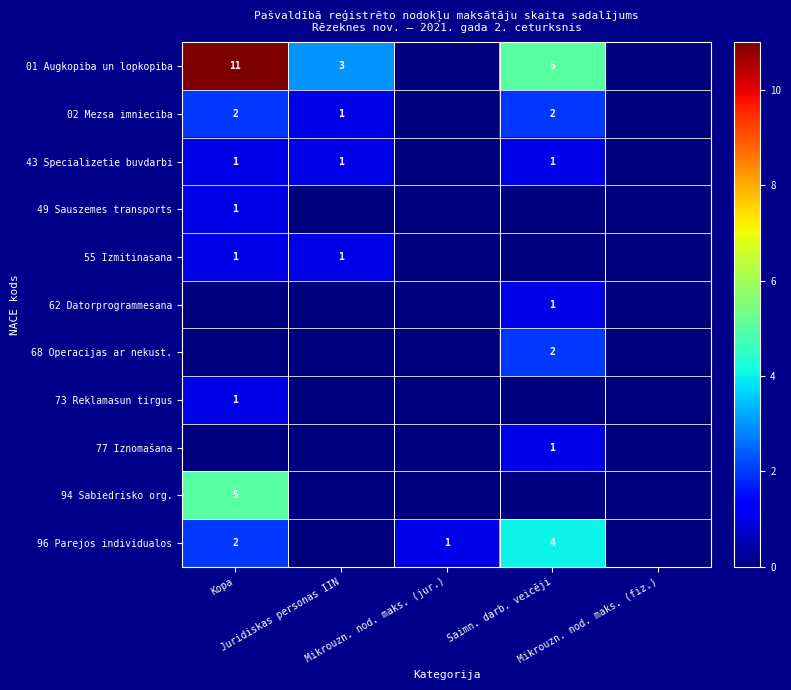

List the series in order of their peak value, highest first.

01 Augkopiba un lopkopiba, 94 Sabiedrisko org., 96 Parejos individualos, 02 Mezsa imnieciba, 68 Operacijas ar nekust., 43 Specializetie buvdarbi, 49 Sauszemes transports, 55 Izmitinasana, 62 Datorprogrammesana, 73 Reklamasun tirgus, 77 Iznomašana